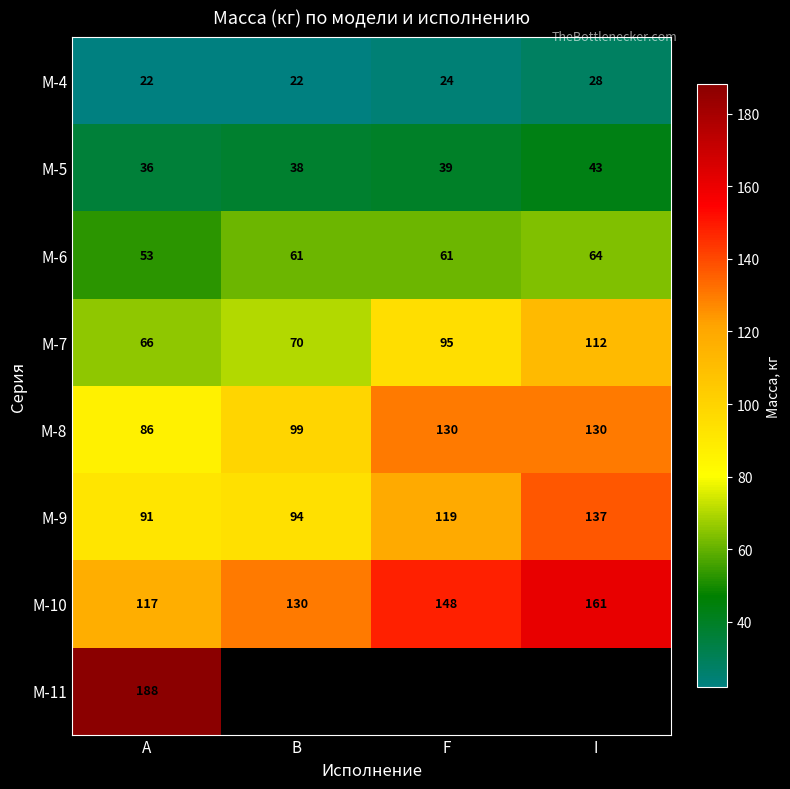

What is the smallest value displayed?

22.0